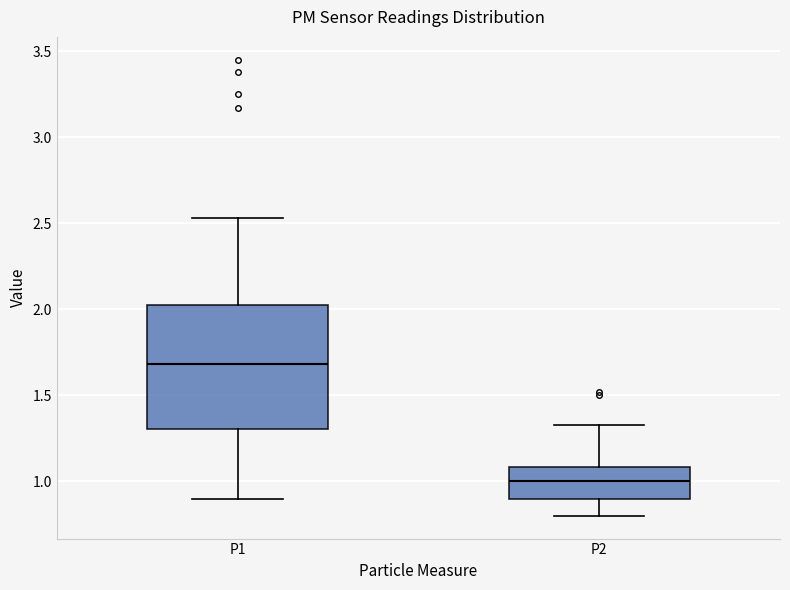

Reading left to right, transcribe this box plot: for each box, give where its median line is, the range the box spans, and where its two whiskers end, as read against the y-axis. The values are not printed on the chart, so give them approximately, as read against the axis.

P1: median 1.70, box 1.30 to 2.05, whiskers 0.90 to 2.55
P2: median 1.00, box 0.90 to 1.10, whiskers 0.80 to 1.35